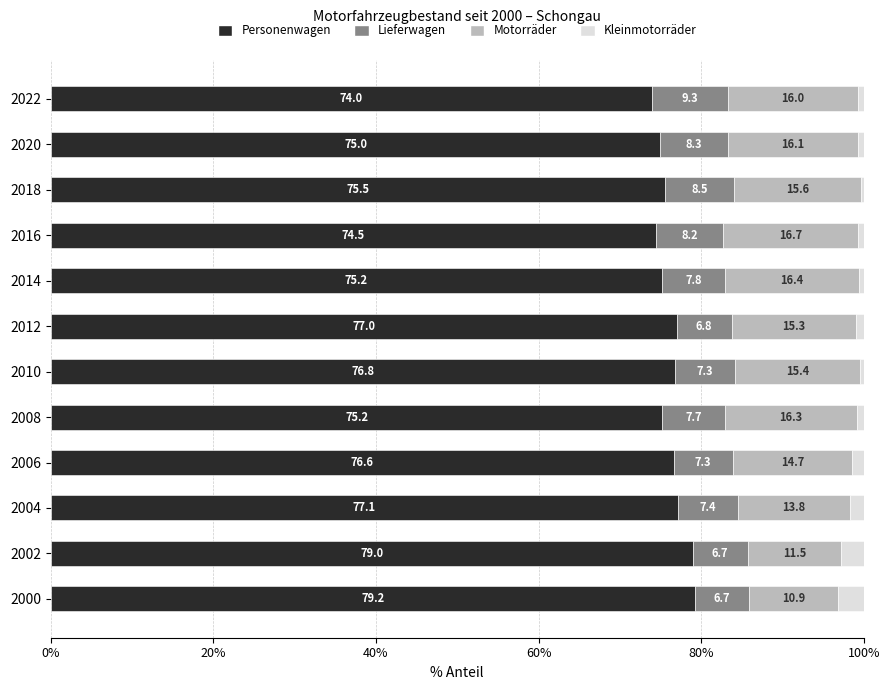

What are all the series names shown in the legend?

Personenwagen, Lieferwagen, Motorräder, Kleinmotorräder